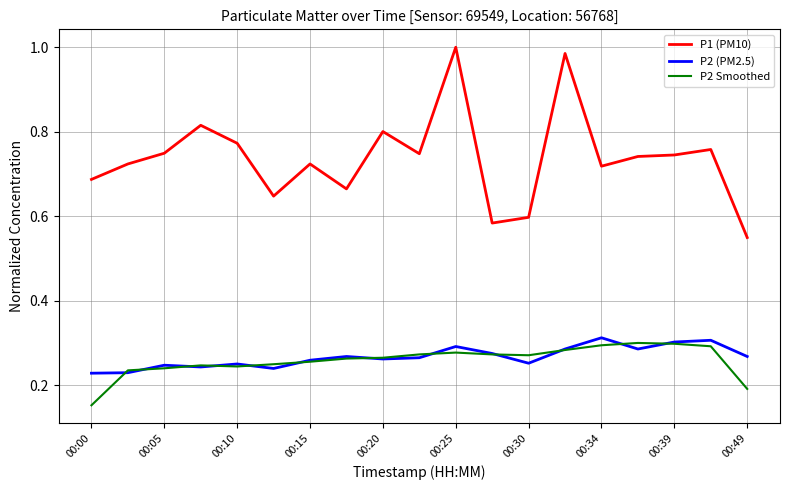

True or false: P1 (PM10) and P2 (PM2.5) cross at least once.

False